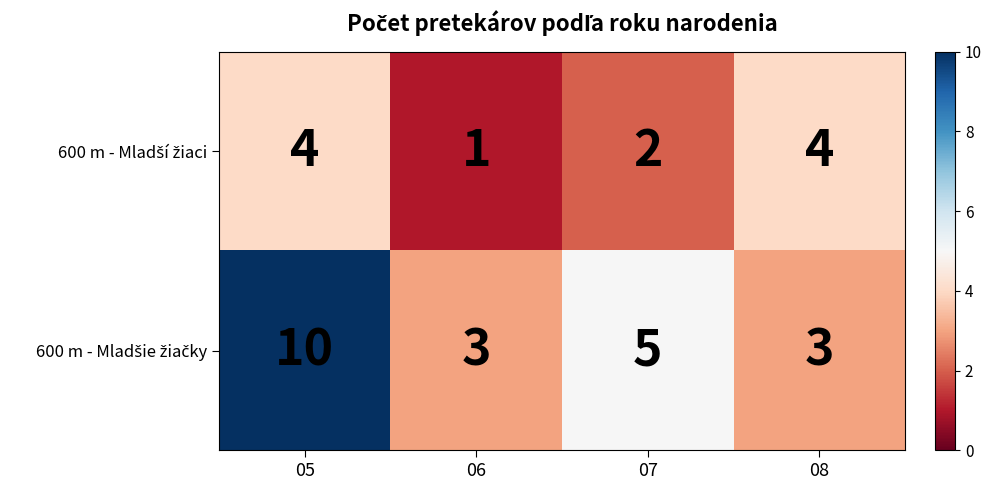

At which category is the sum across all series the highest?

05